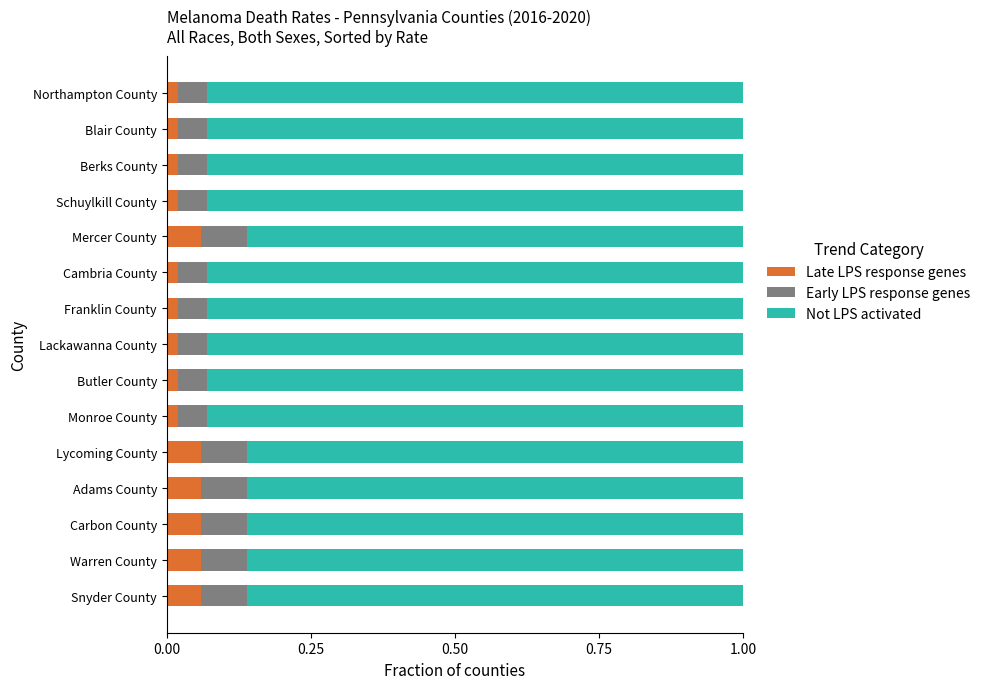

Count the Late LPS response genes values in the range 0 to 1.

15